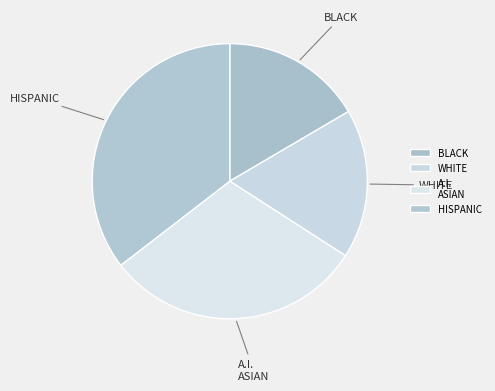

Count the number of slices in the pie.

4